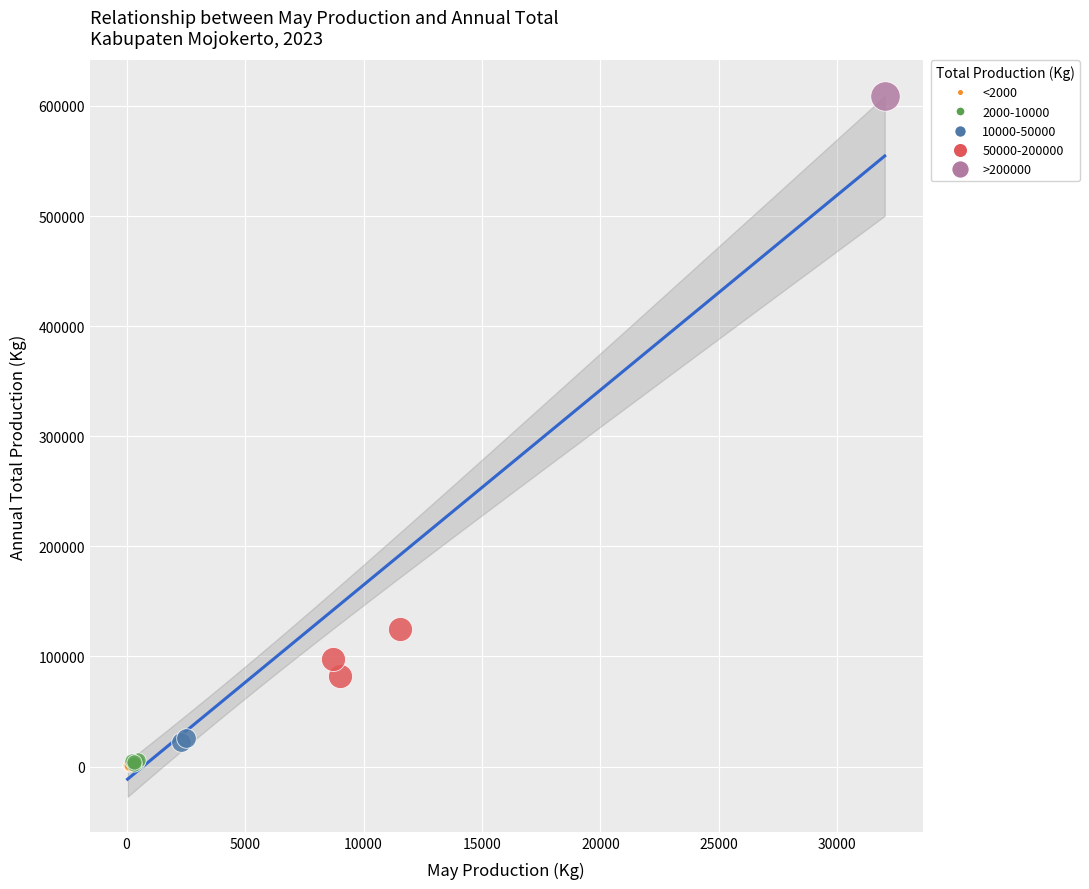

What are all the series names shown in the legend?

<2000, 2000-10000, 10000-50000, 50000-200000, >200000